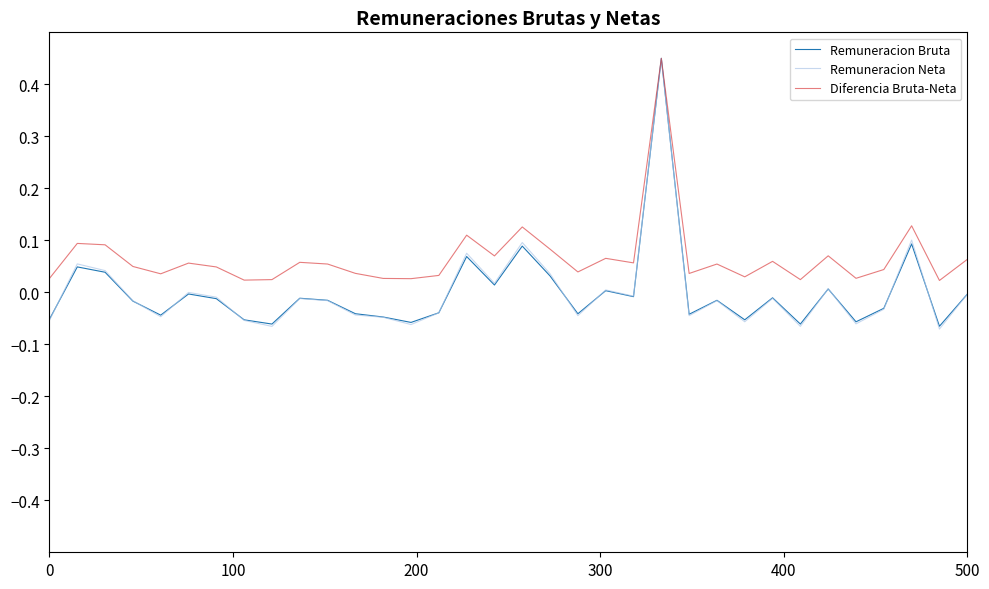

Which series has the largest total across all categories?

Diferencia Bruta-Neta